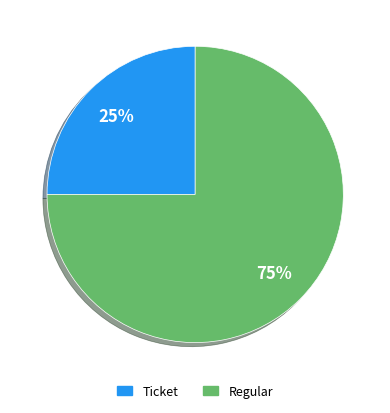

How many segments does this pie chart have?

2